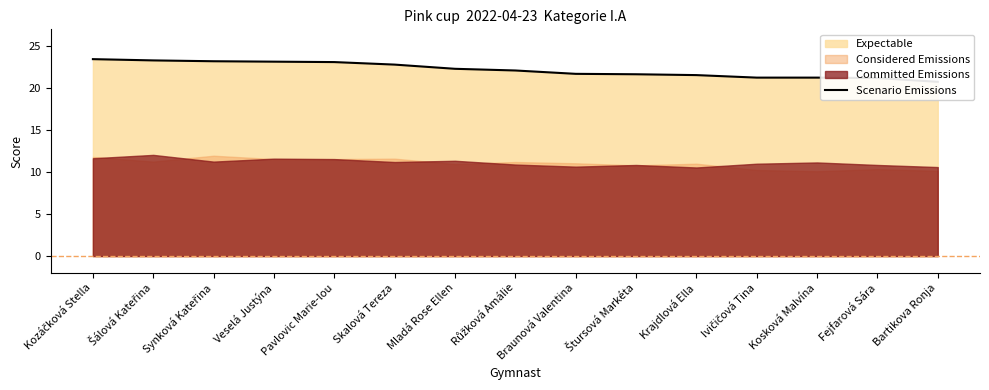

True or false: the data has more than 1 interior local peaks.

False